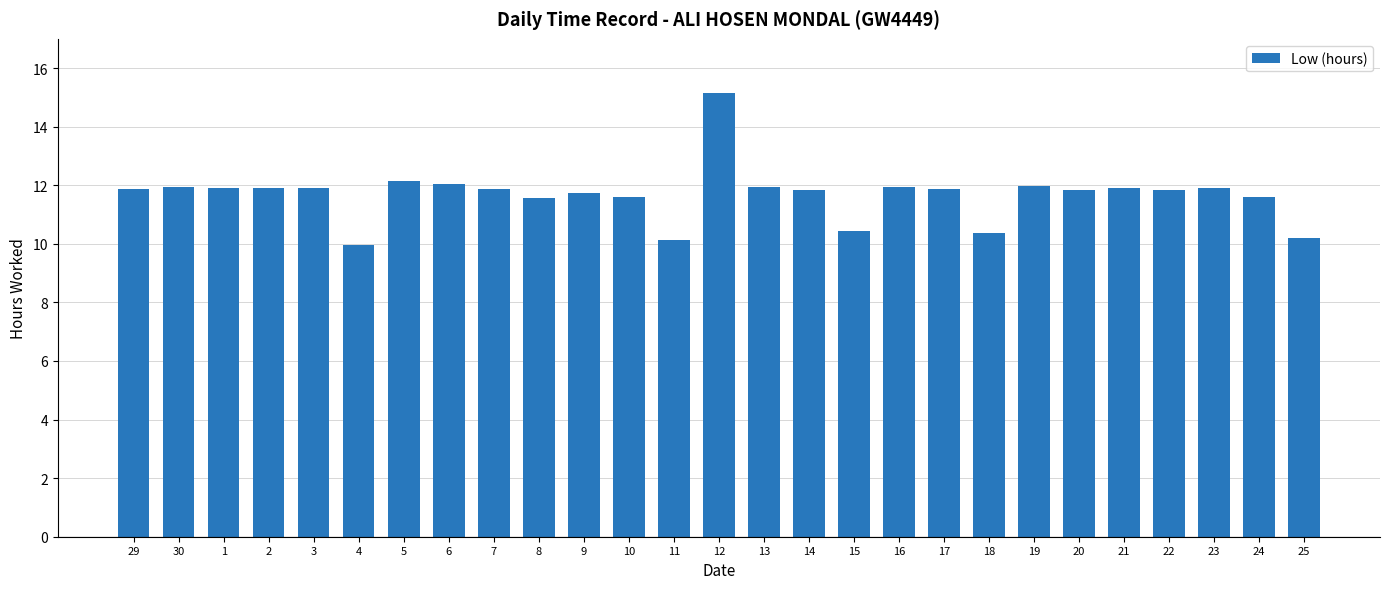

Approximately how many times larger is the value at 29 compared to 8?

1.0